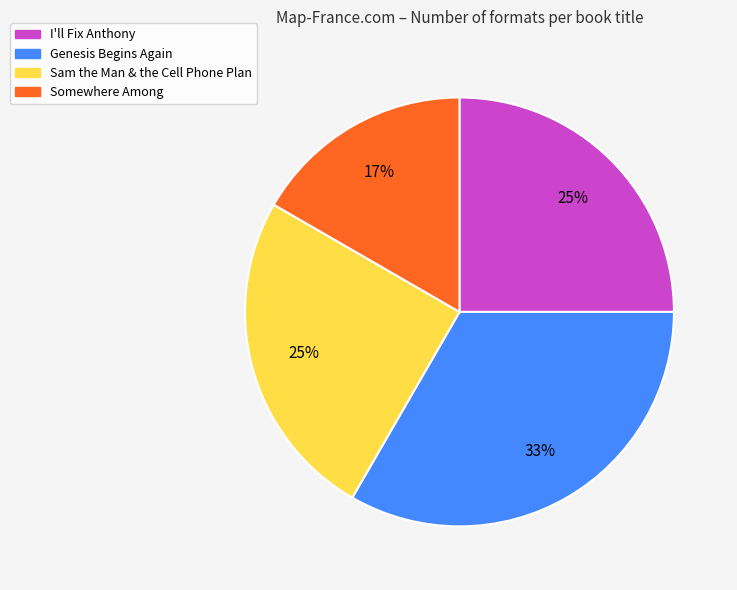

Which has a higher value, Somewhere Among or I'll Fix Anthony?

I'll Fix Anthony